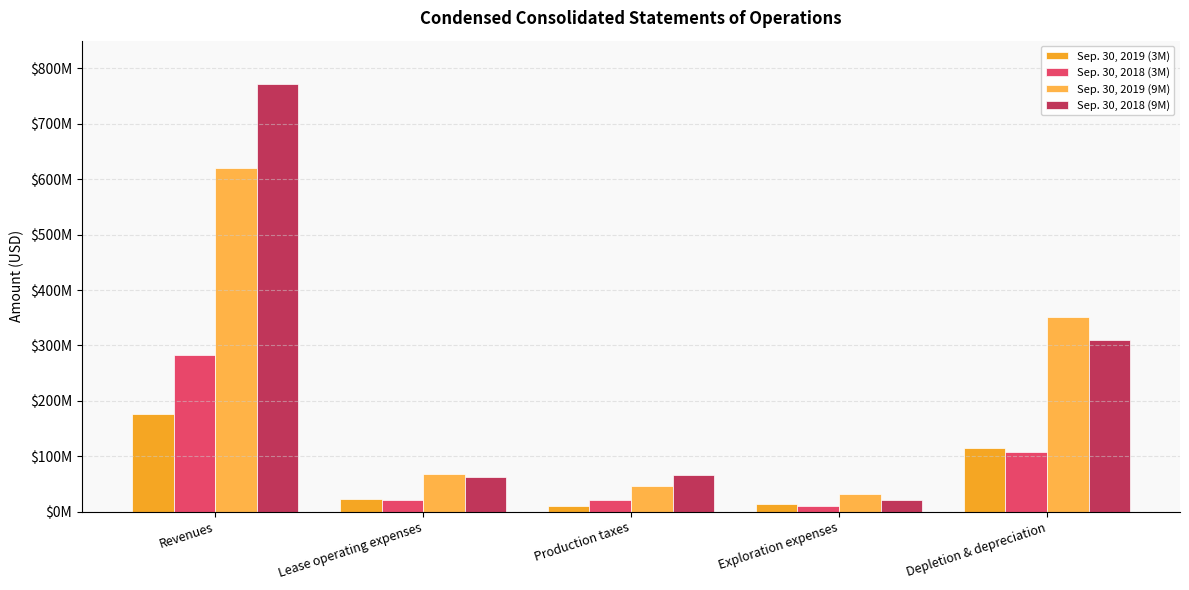

Does the chart contain stacked bars?

No